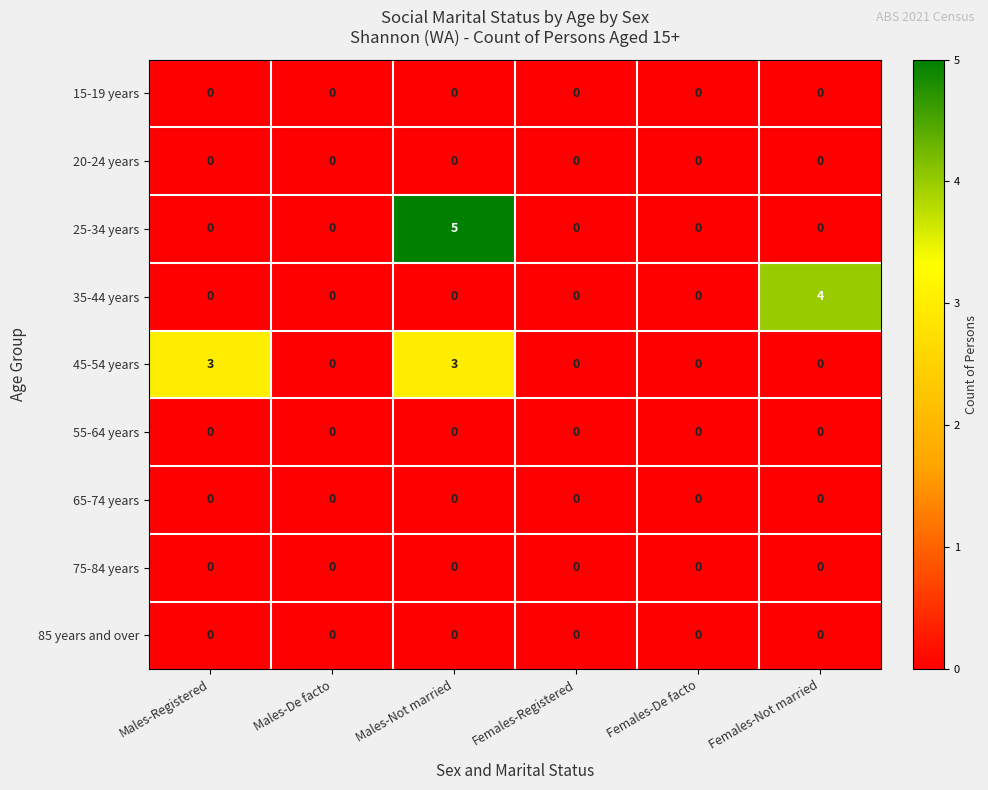

Which series changed the most between Males-Not married and Females-De facto?

25-34 years